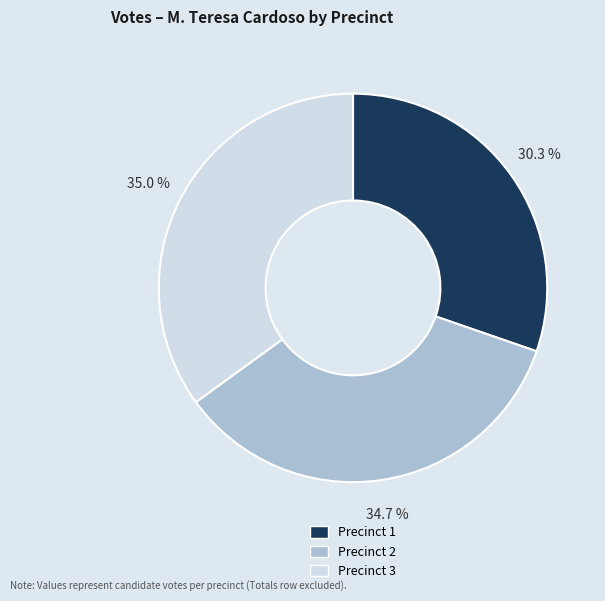

Which category has the smallest portion of the pie?

Precinct 1